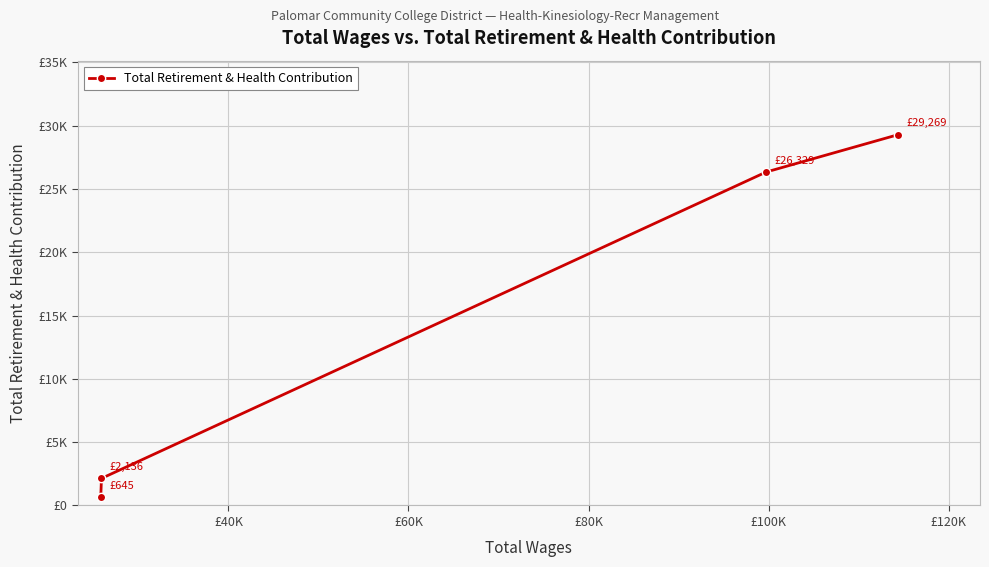

Does the chart have visible grid lines?

Yes